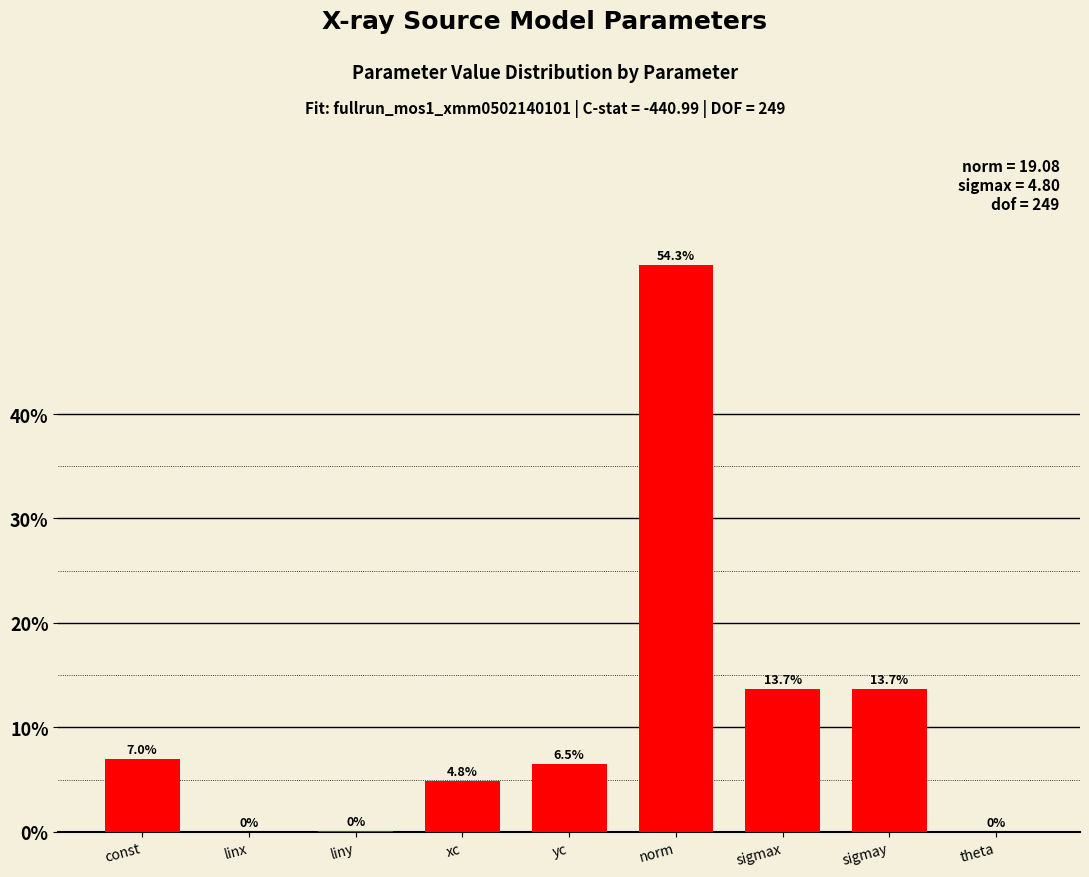

What is the sum of all values?

100.0